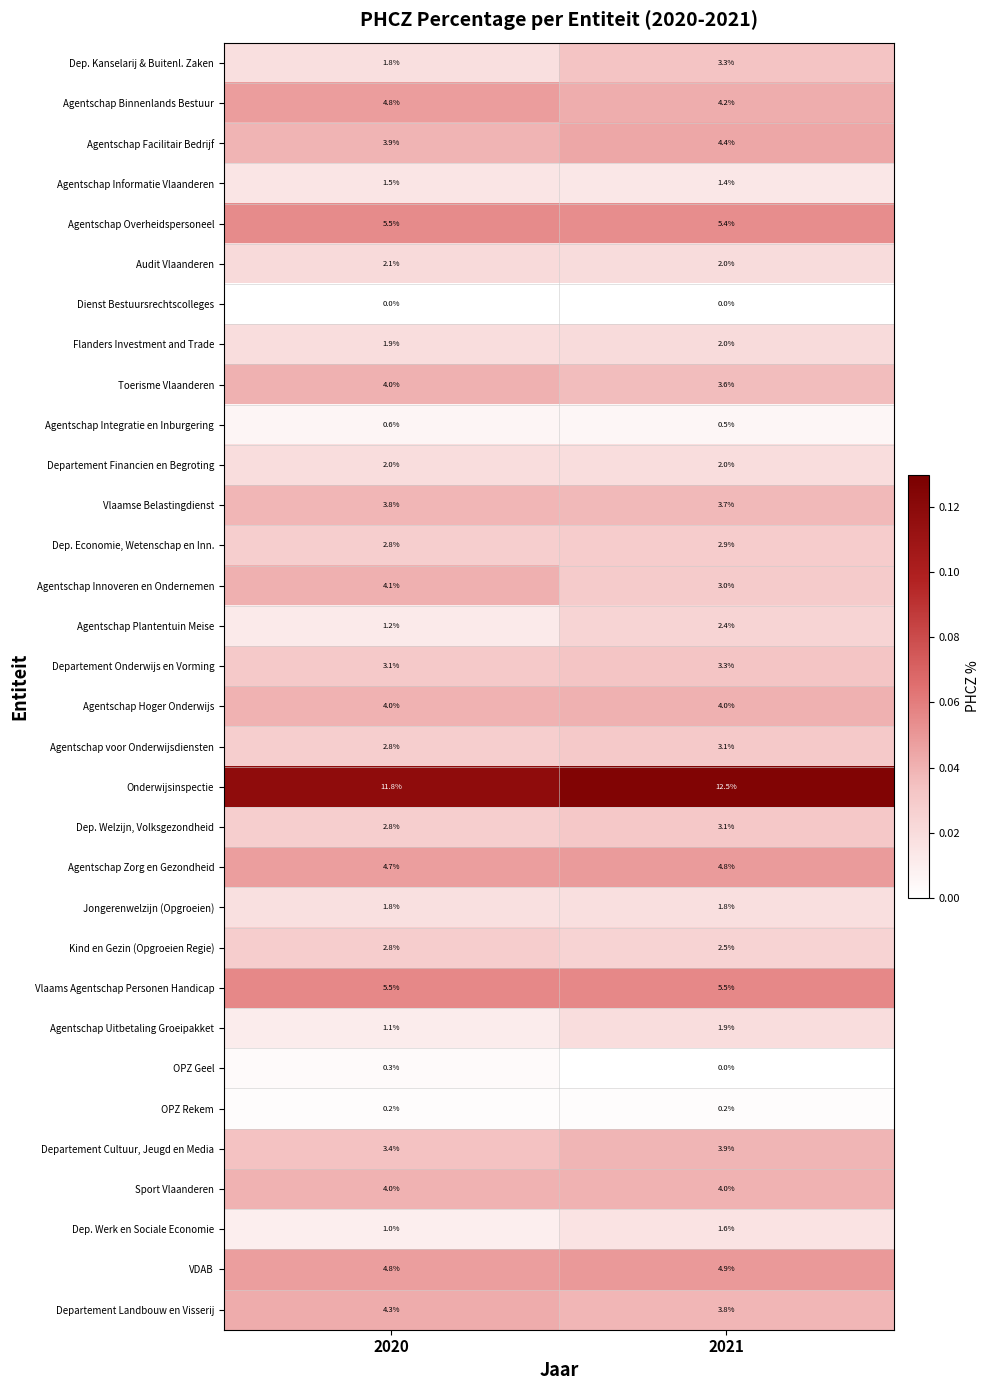

At which category is the sum across all series the highest?

2021